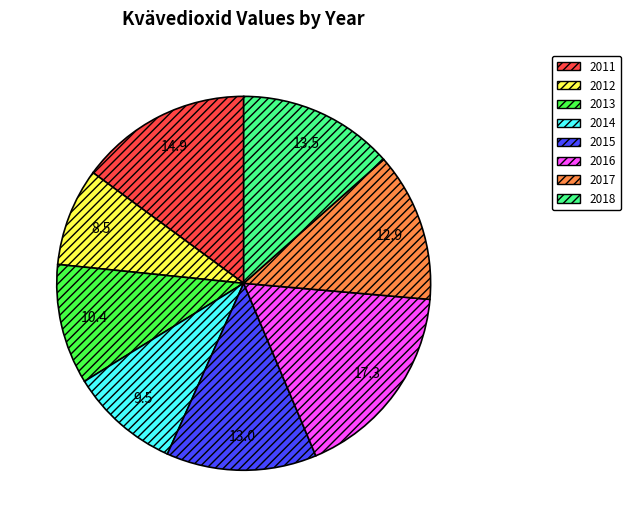

Which slice is the largest?

2016